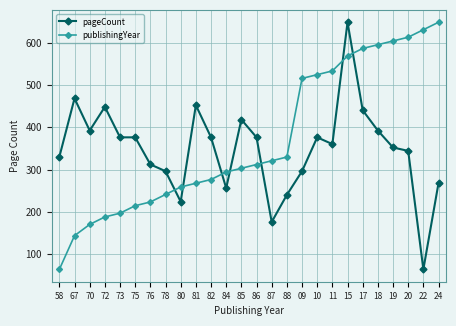

How many data points does each series have?

26